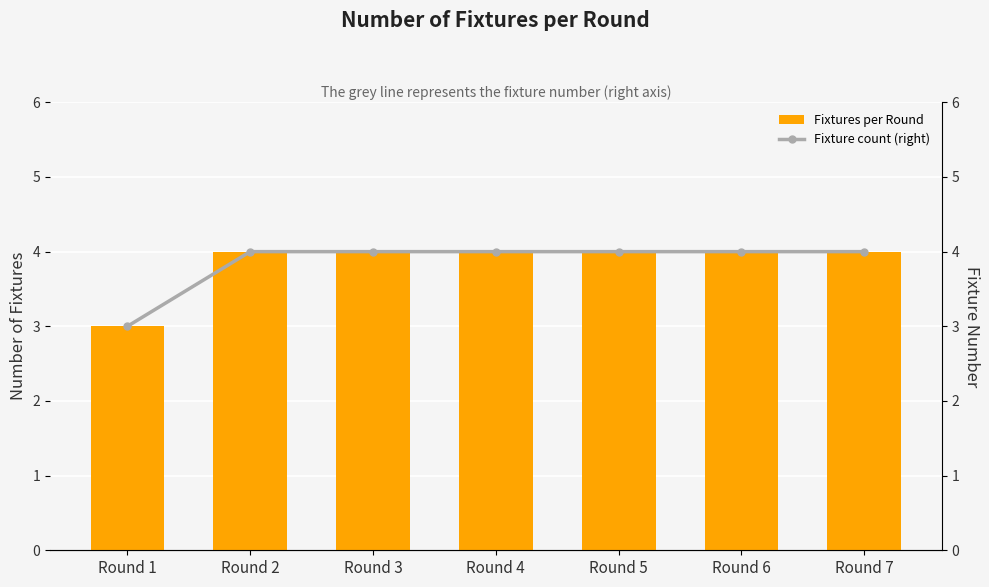

At Round 5, list the series in order from smallest to largest.

Fixtures per Round, Fixture count (right)